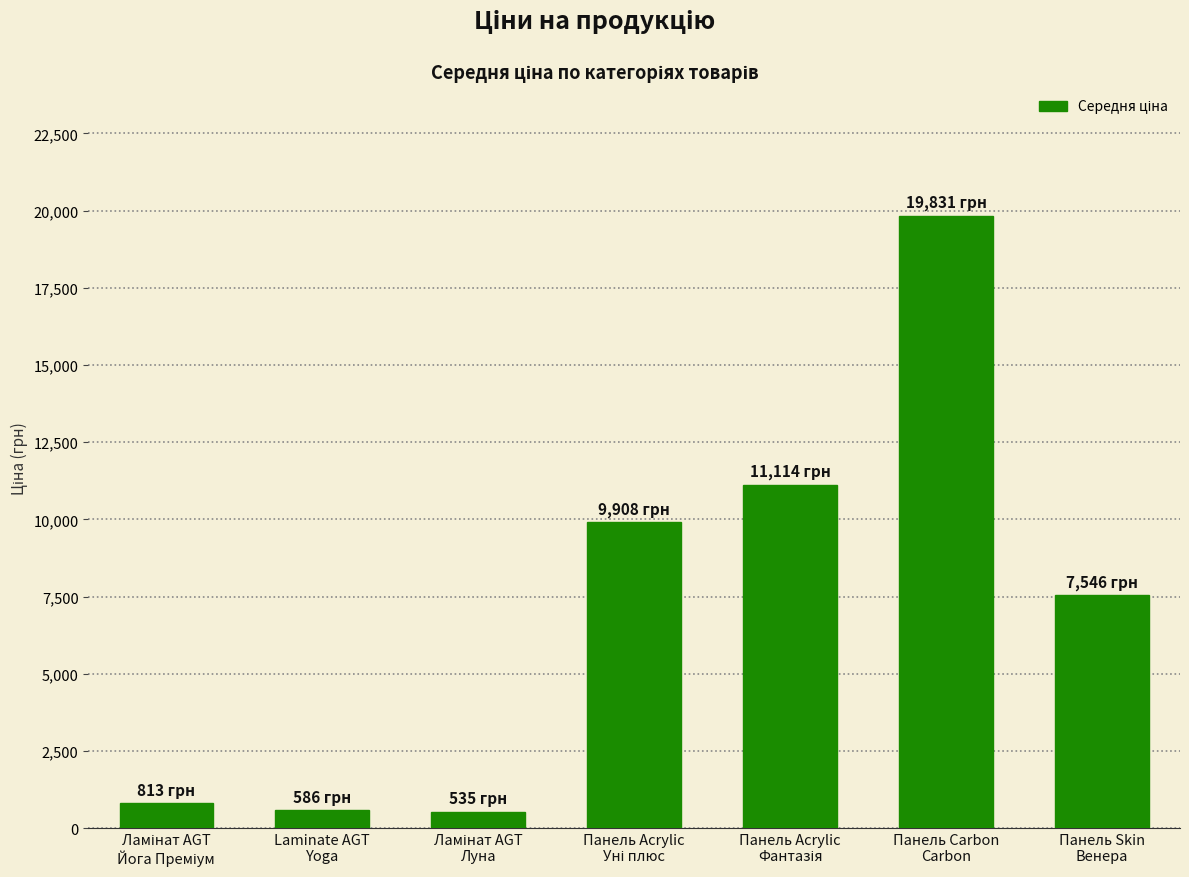

What is the maximum value shown in the chart?

19831.1